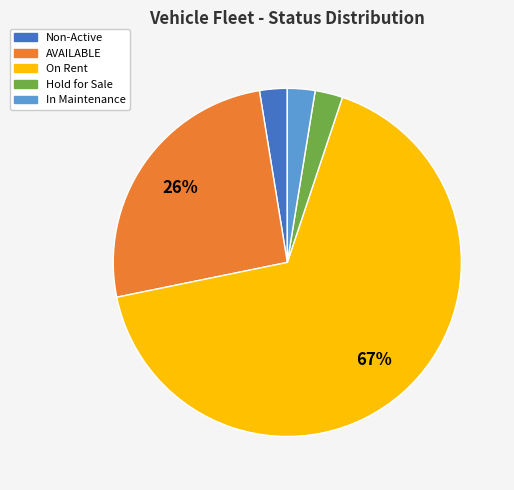

What is the largest slice in the pie chart?

On Rent